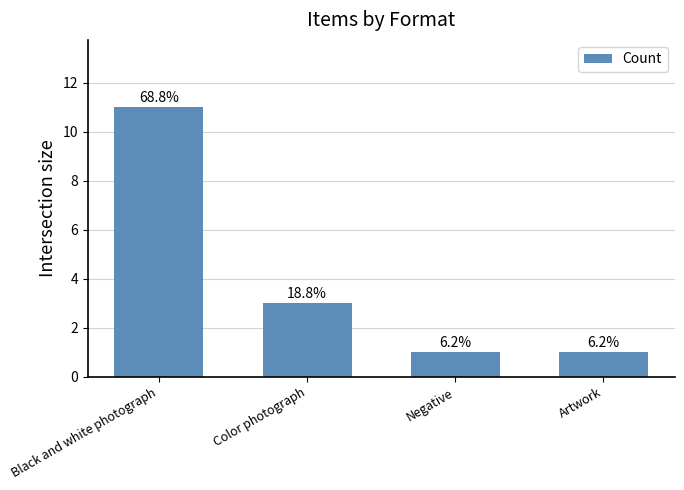

The value at Negative is 0. True or false?

False